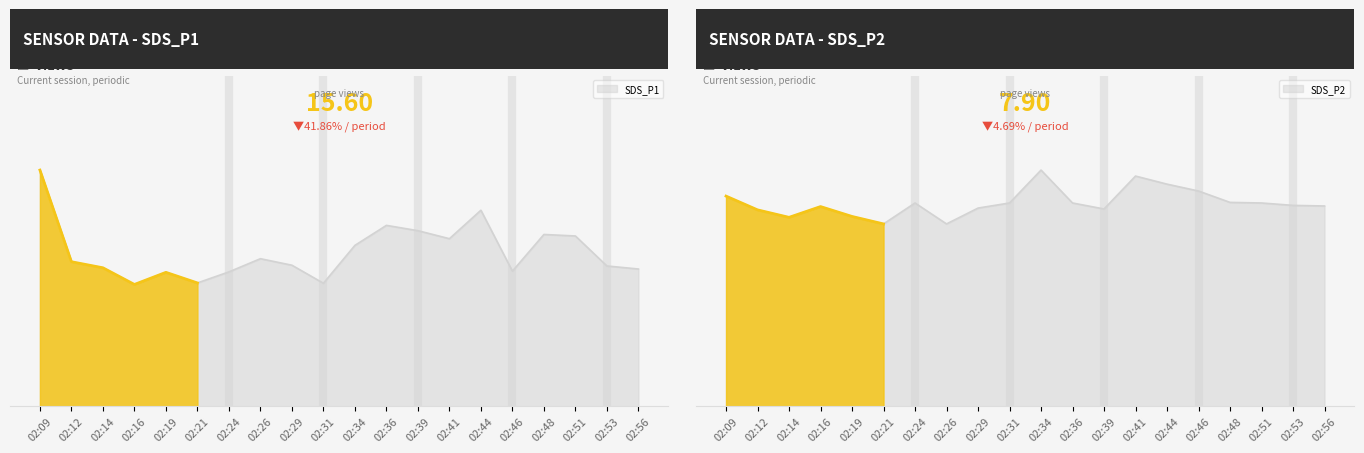

What is the minimum value shown in the chart?

6.1